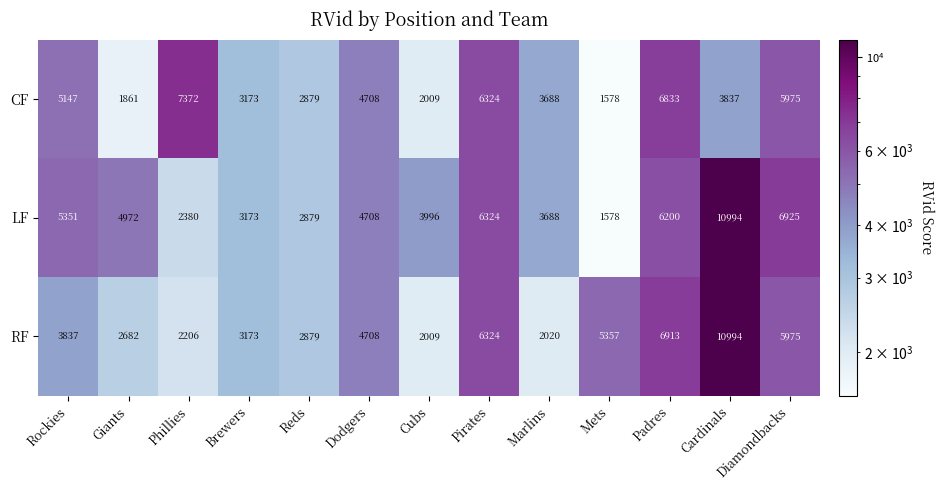

What is the difference between the second highest and second lowest values in the LF series?

4545